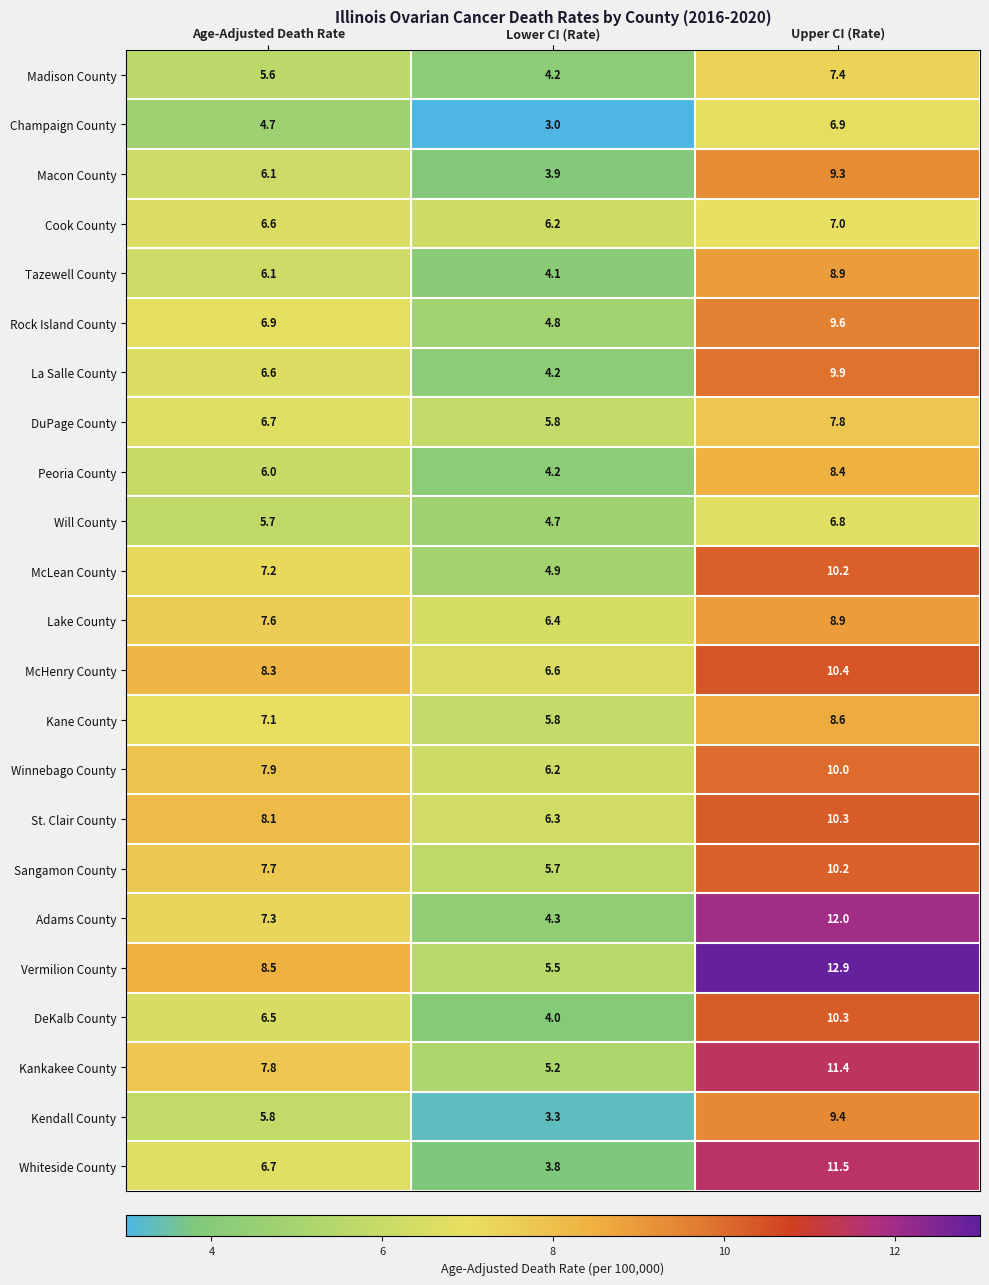

What is the sum of the Rock Island County values at Upper CI (Rate) and Age-Adjusted Death Rate?

16.5